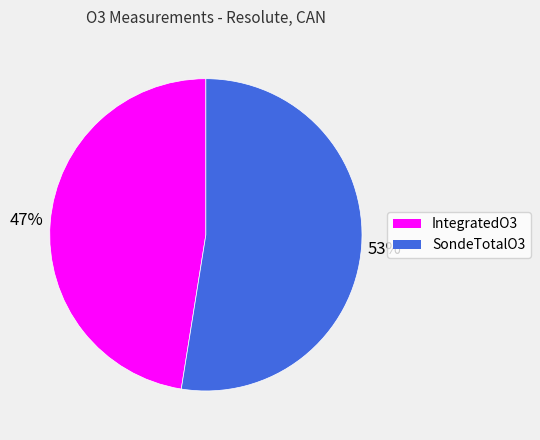

To the nearest percent, what is the combined percentage of SondeTotalO3 and IntegratedO3?

100%